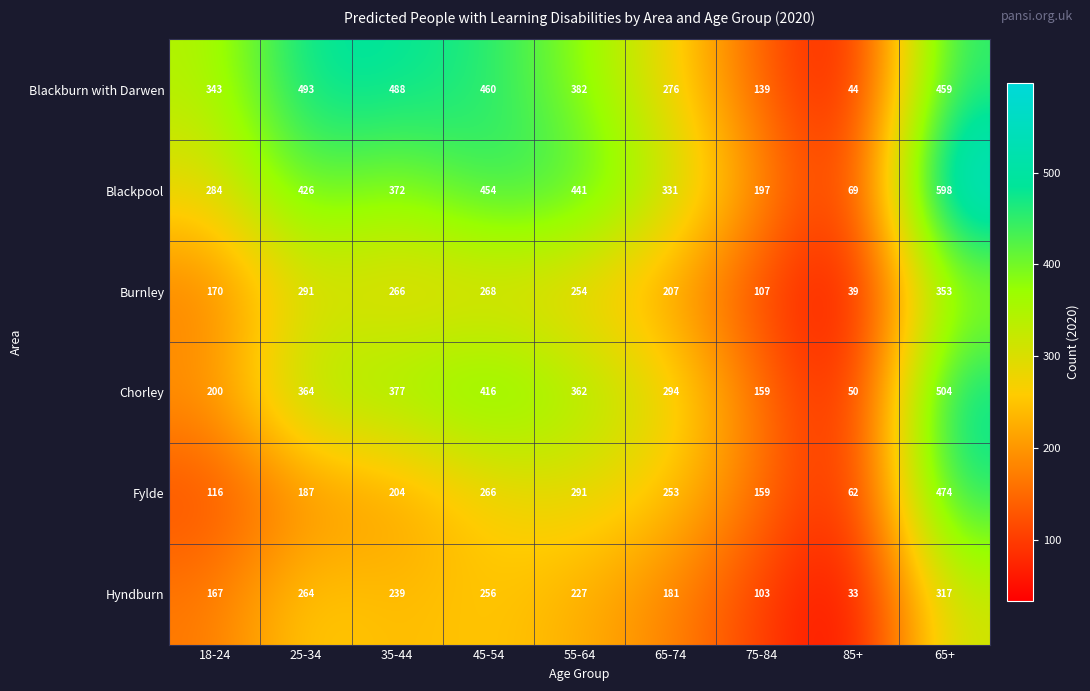

The value of Hyndburn at 85+ is 49. True or false?

False